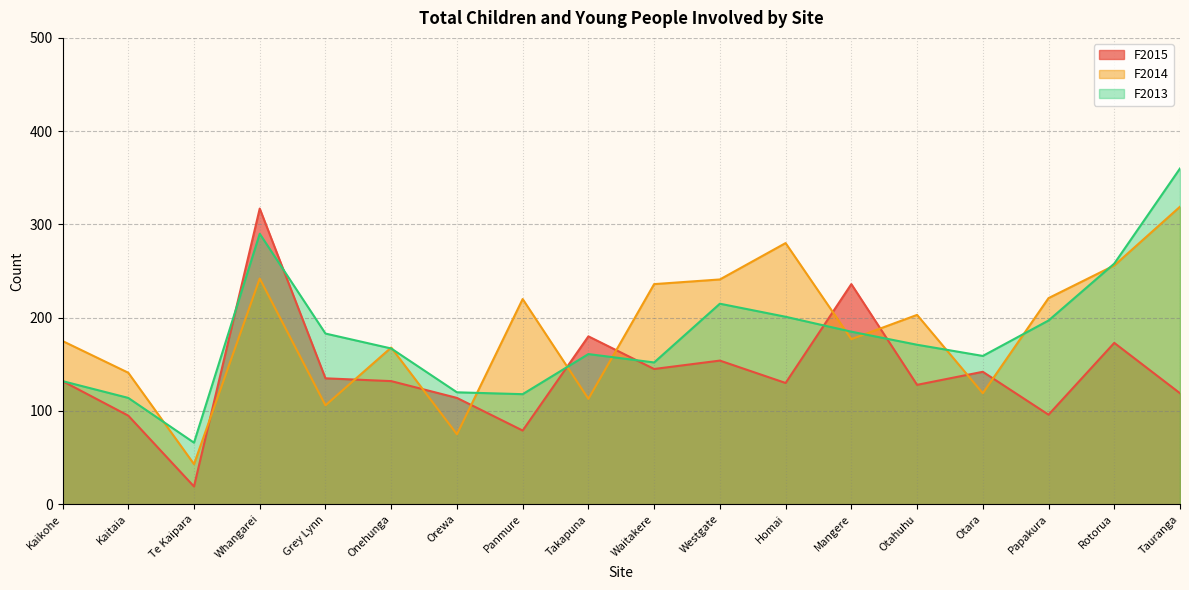

What is the value of the F2014 point at the 10th from the left?

236